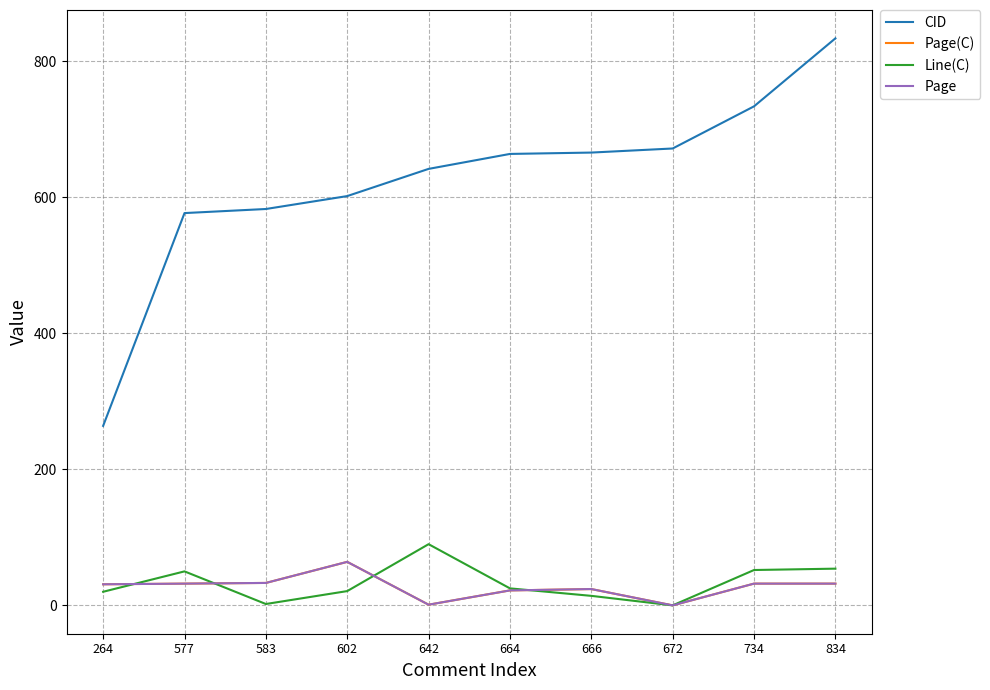

Read the CID value at 583.

583